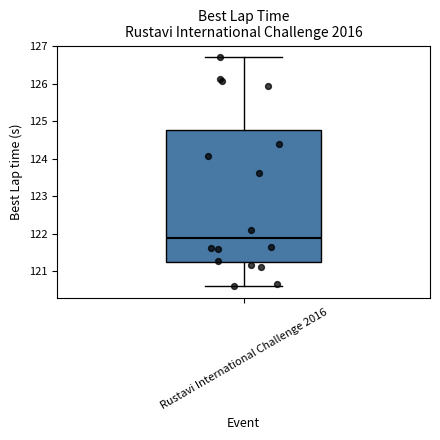

Where does the lower whisker of the box for Rustavi International Challenge 2016 end on the y-axis? The values are not printed on the chart, so give them approximately, as read against the axis.

120.6